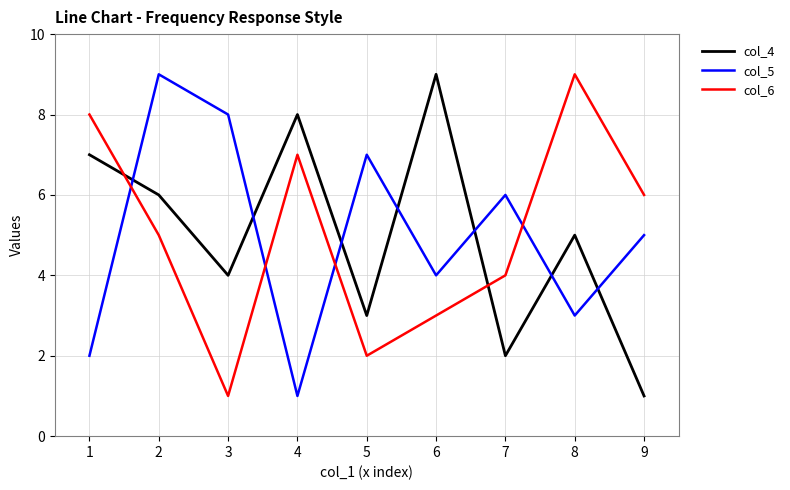

The col_4 series shows 3 at 7. True or false?

False